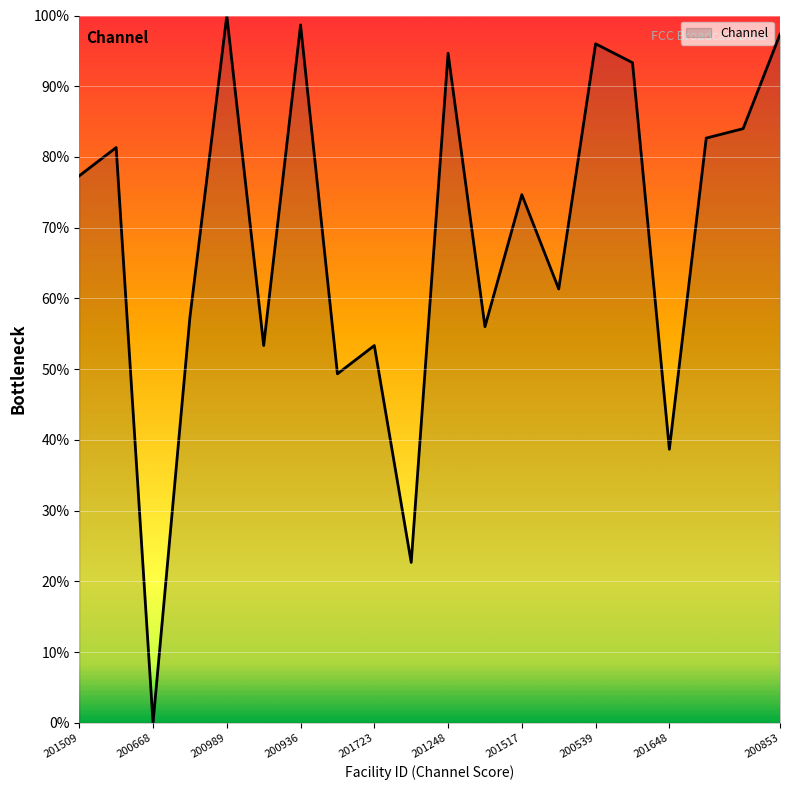

What is the greatest value displayed?

100.0